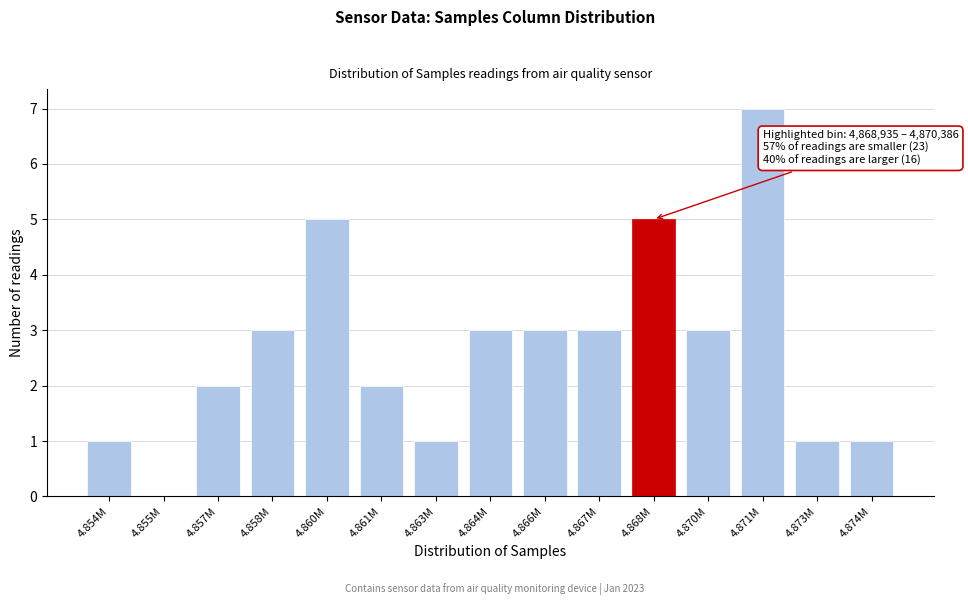

Reading right to left, list all the values displayed in this chart.

4.874M=1	4.873M=1	4.871M=7	4.870M=3	4.868M=5	4.867M=3	4.866M=3	4.864M=3	4.863M=1	4.861M=2	4.860M=5	4.858M=3	4.857M=2	4.855M=0	4.854M=1